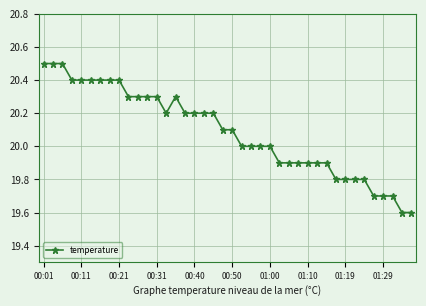

What is the average value?

20.1